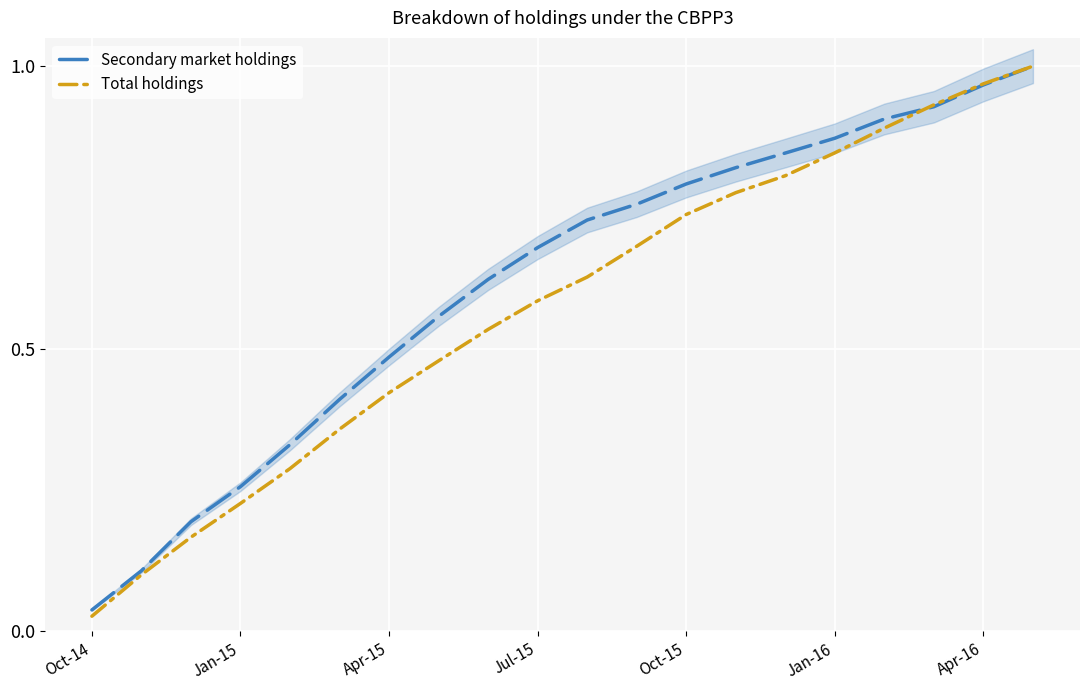

Is it true that Total holdings equals 0.6 at Apr-16?

False